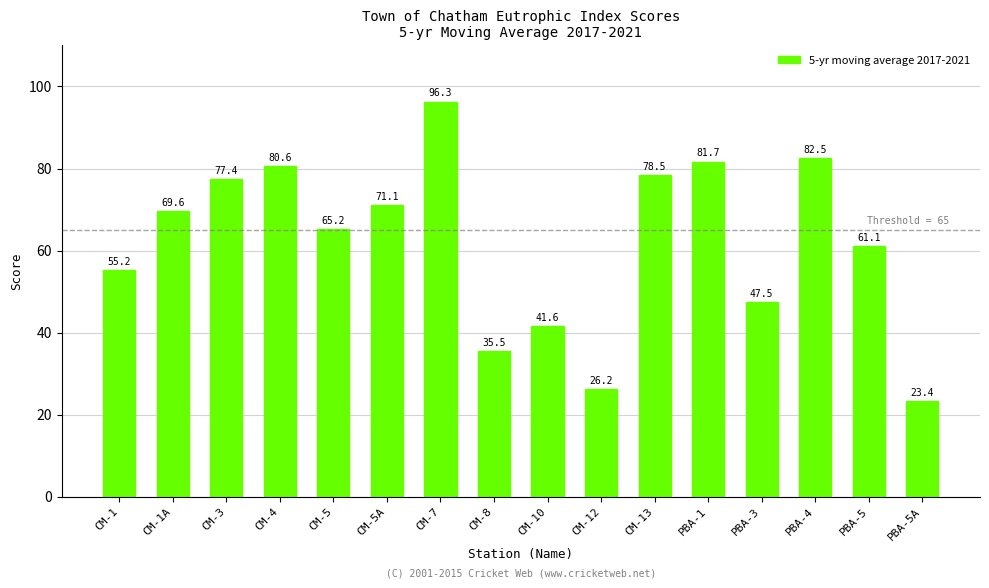

What is the value of the 15th bar from the left?

61.1